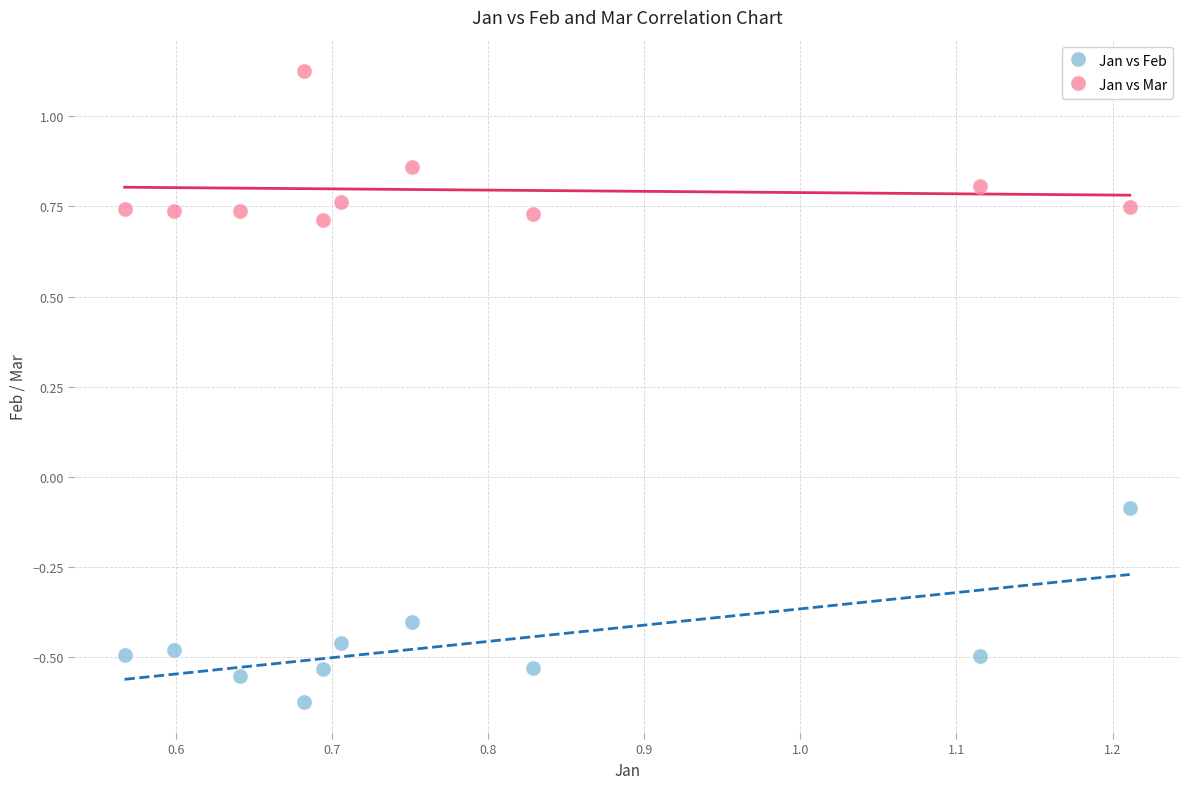

What are all the series names shown in the legend?

Jan vs Feb, Jan vs Mar